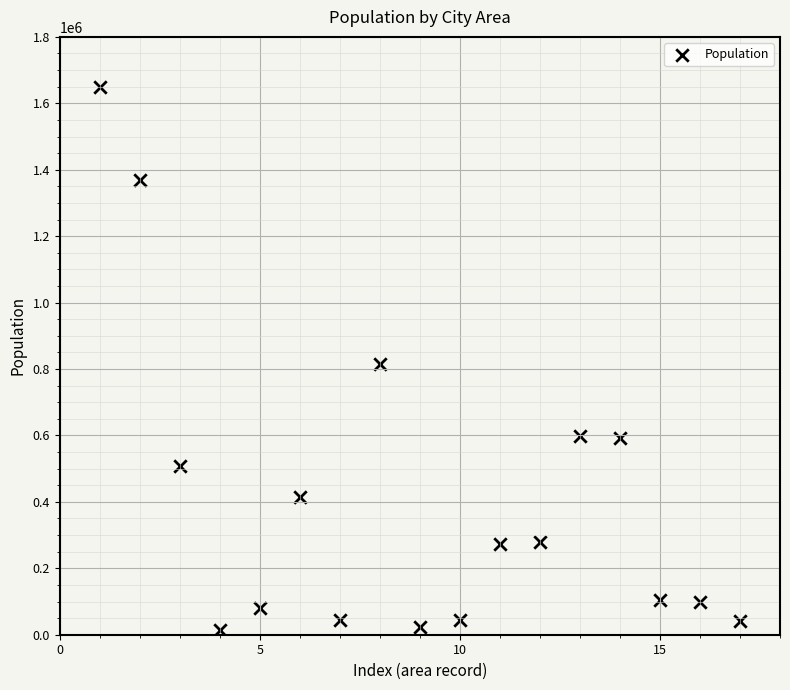

What is the range of X values (max minus min)?

16